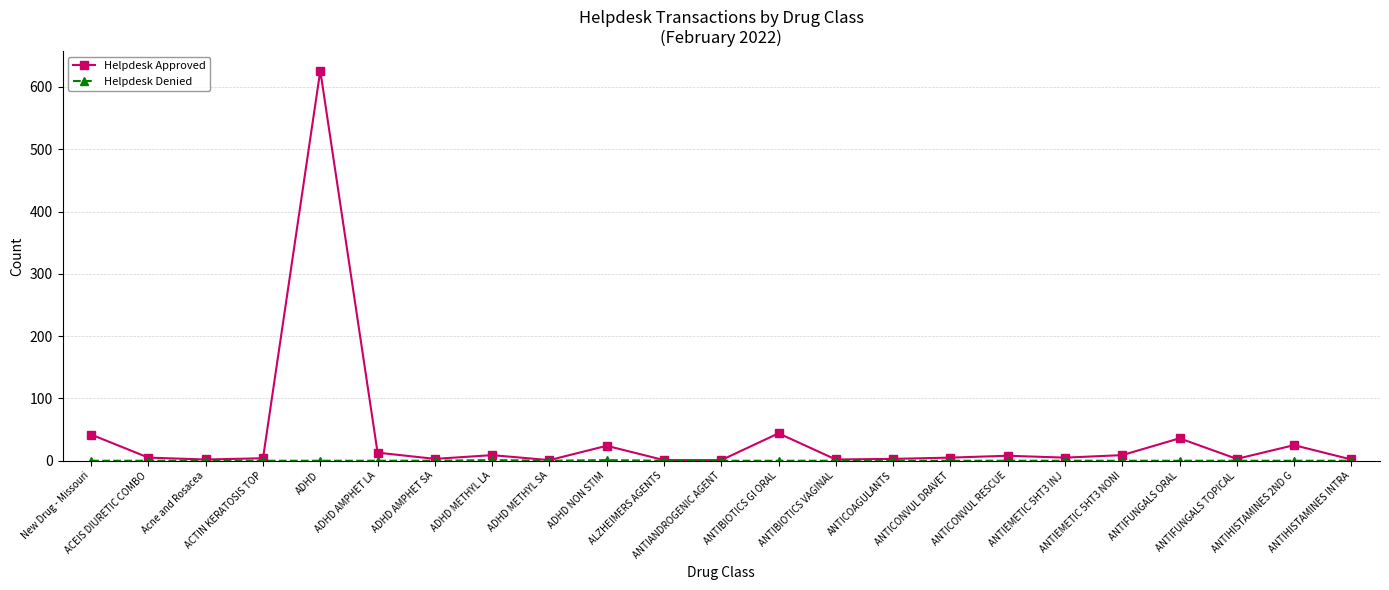

Which series has the widest spread of values?

Helpdesk Approved